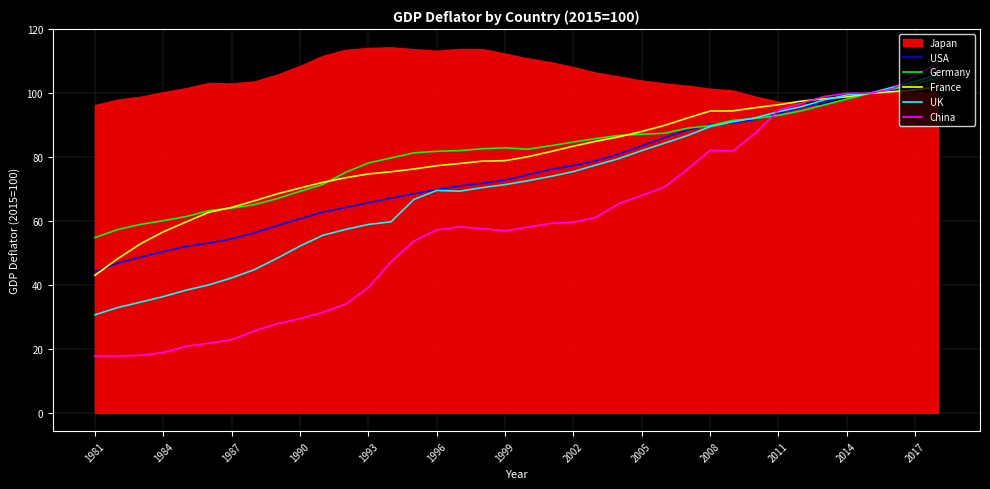

What is the approximate value of USA at 1990?

60.8